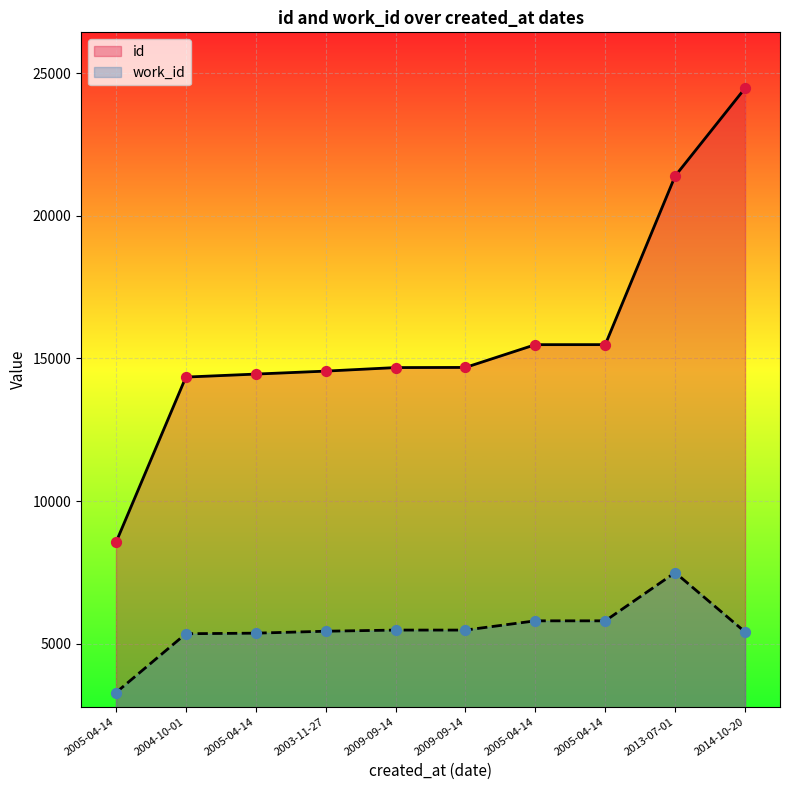

At how many categories does at least one series exceed 6451?

10